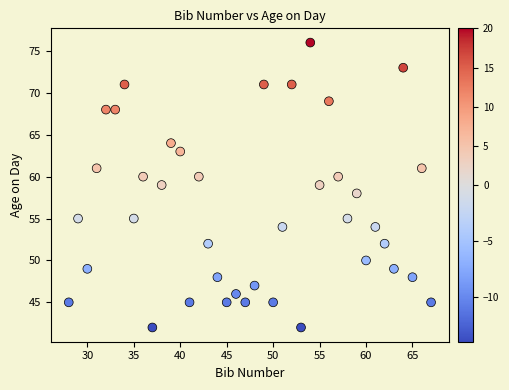

What is the range of X values (max minus min)?

39